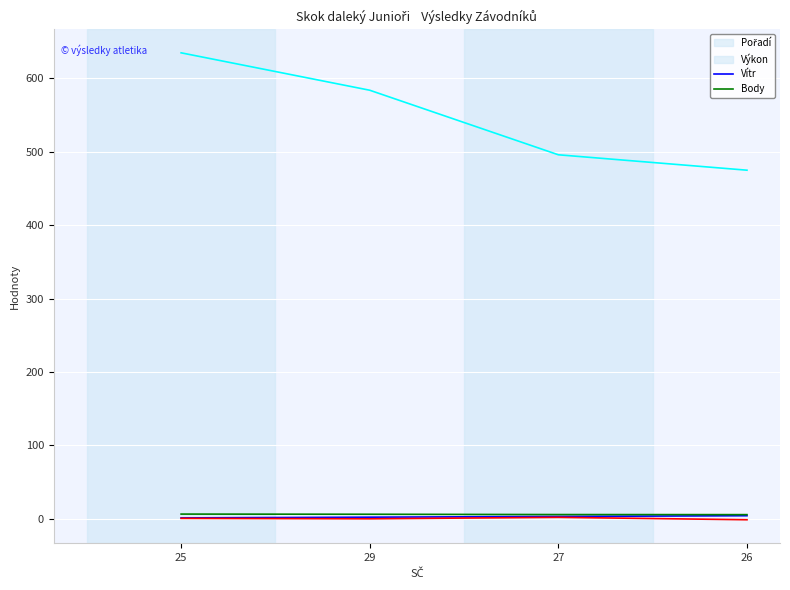

What is the sum of the Výkon values at 26 and 25?

11.7